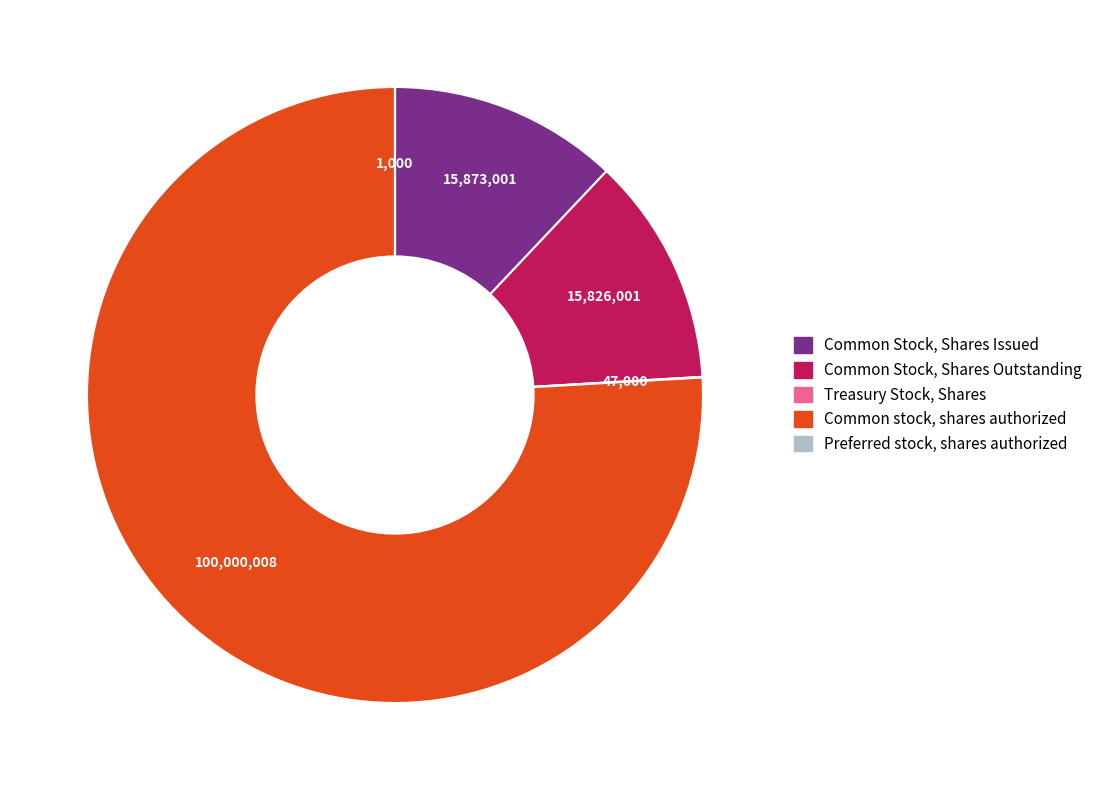

Which slice represents more than half of the pie?

Common stock, shares authorized